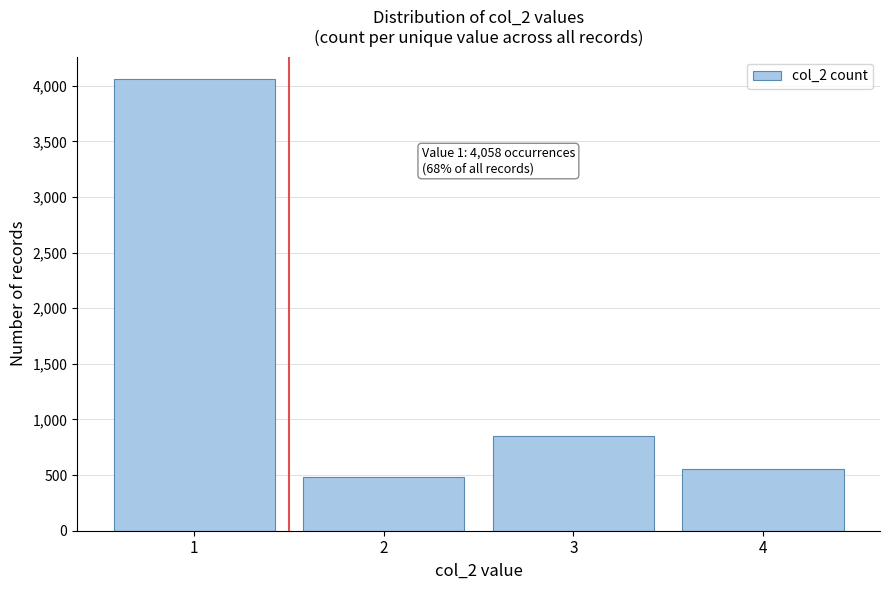

Over which range of the x-axis is the bar tallest?

0.5 to 1.5